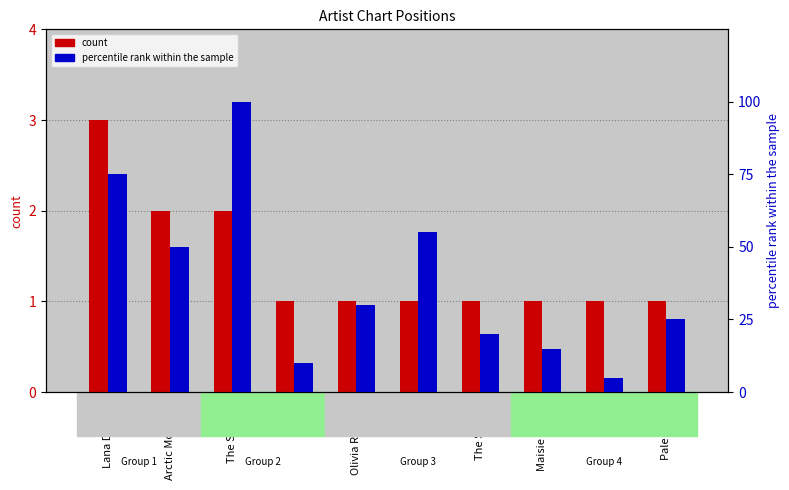

What is the highest value of the percentile rank within the sample series?

100